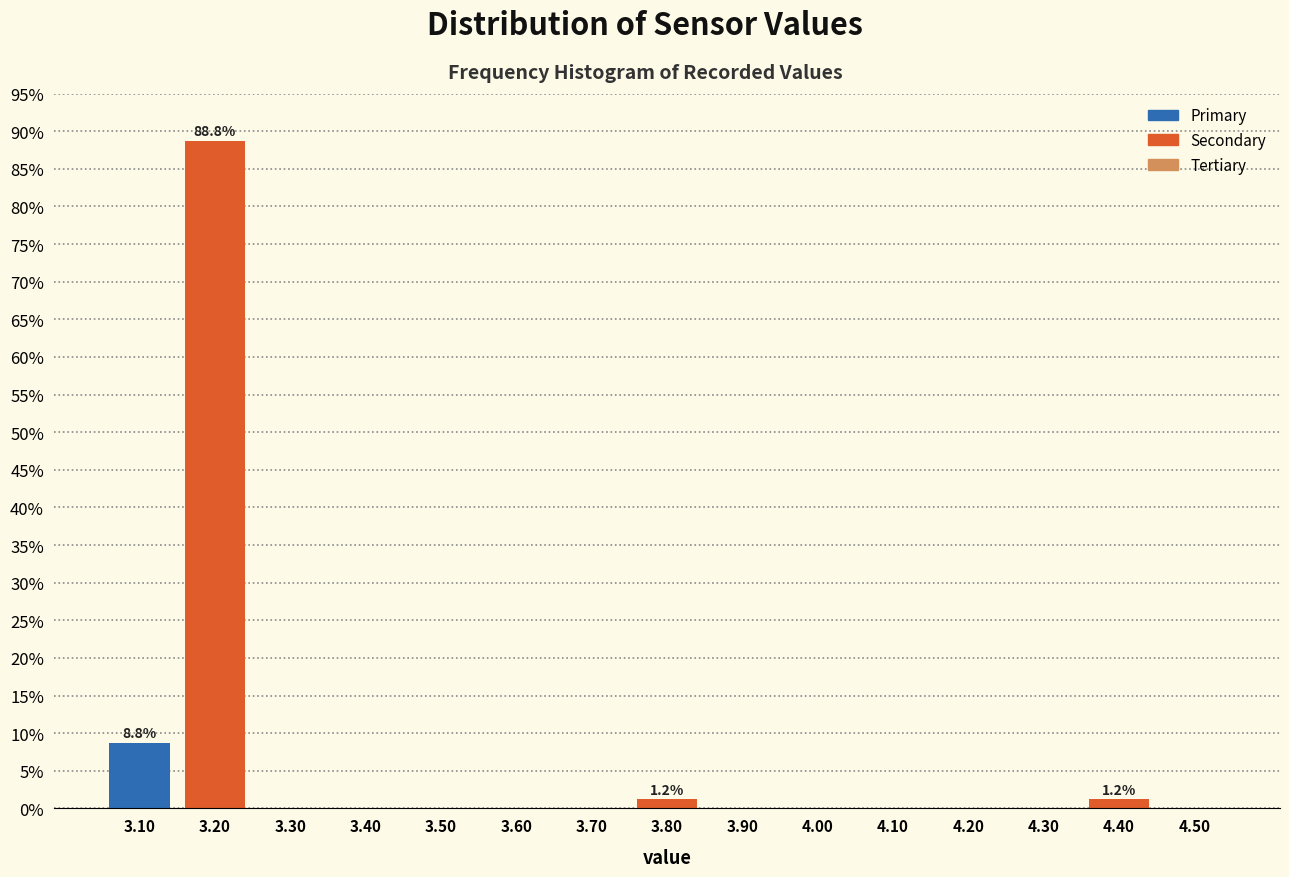

Where is the data nearest to the value 44?

3.10